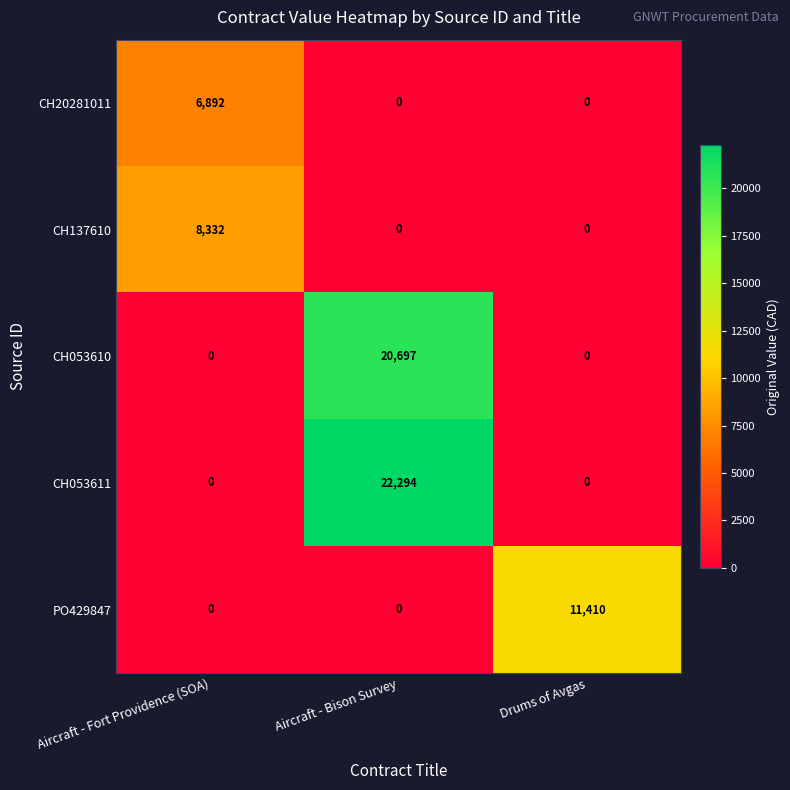

Is it true that CH137610 equals 0 at Aircraft - Bison Survey?

True